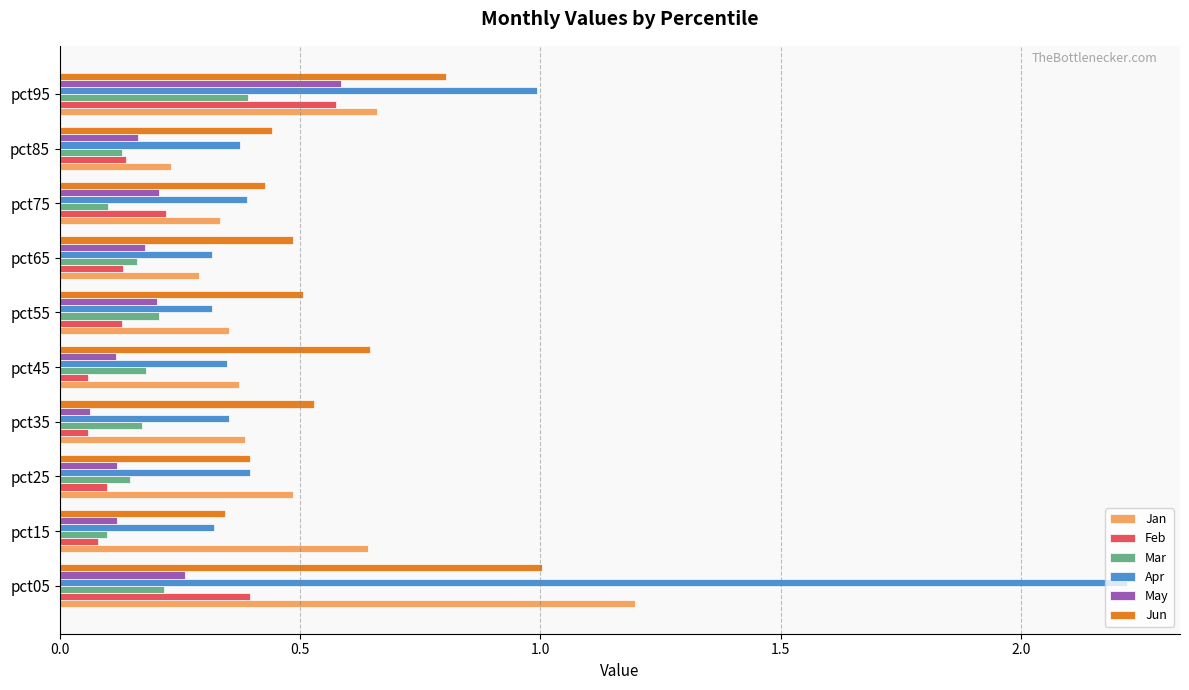

What is the difference between the maximum and minimum values in the Jan series?

1.0